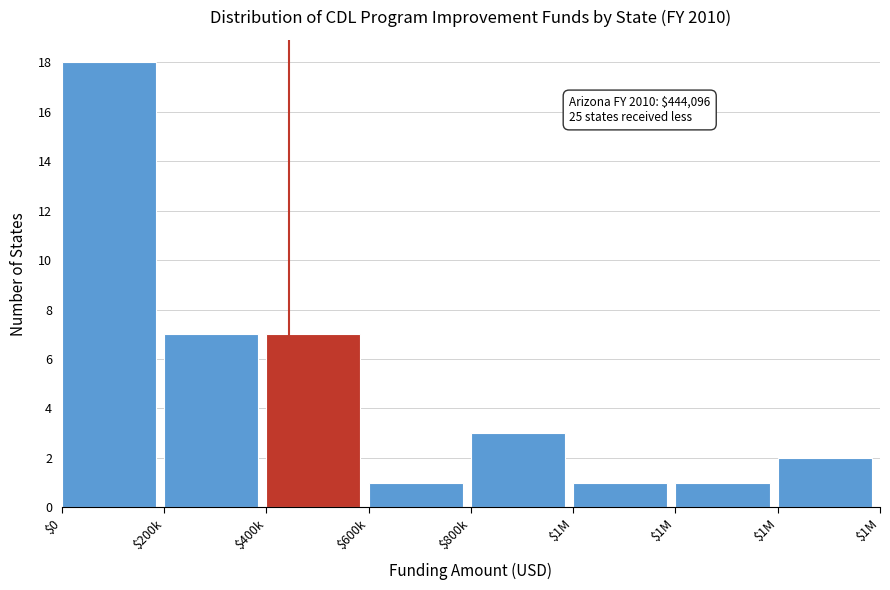

How many distinct data groups are displayed?

1